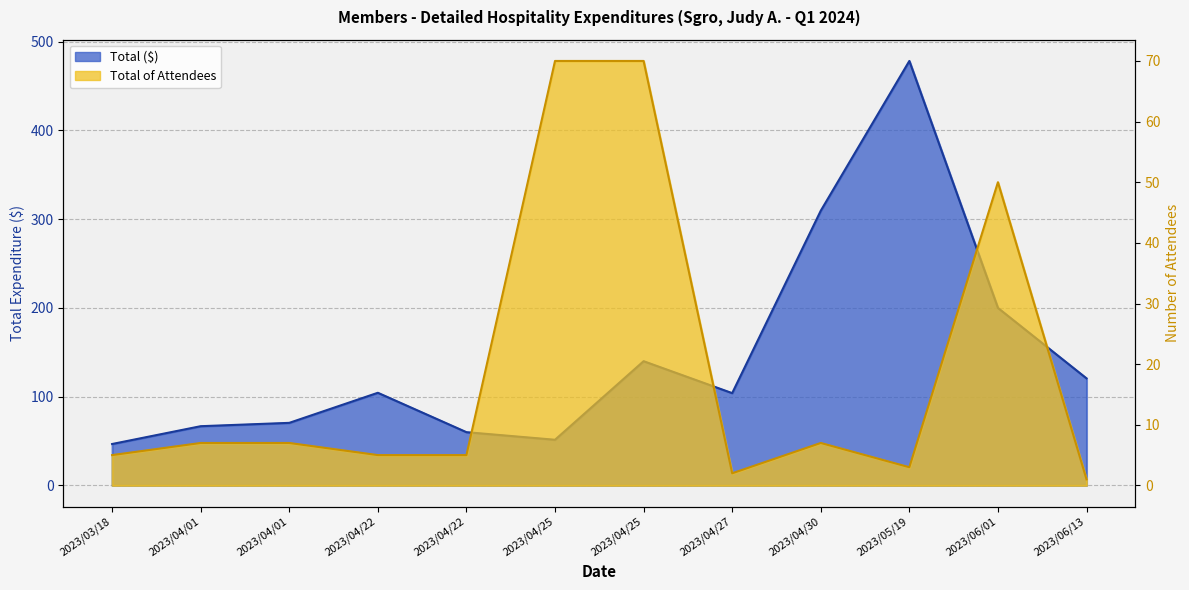

True or false: Total of Attendees and Total intersect in this chart.

True